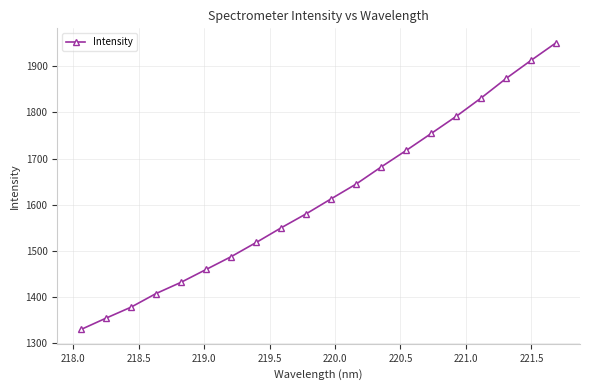

What is the sum of all values?

32271.6